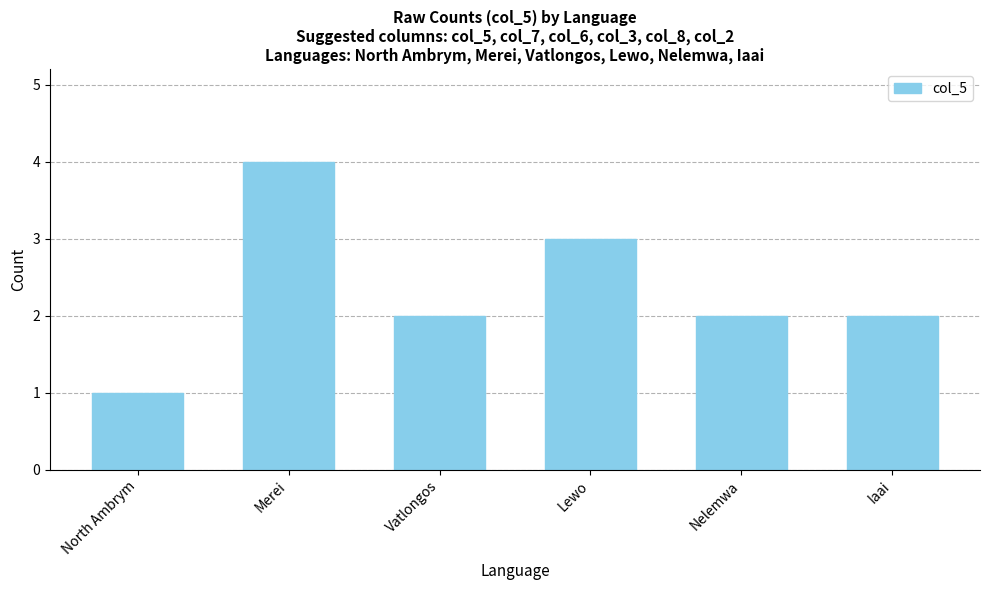

What is the change in value from North Ambrym to Vatlongos?

+1